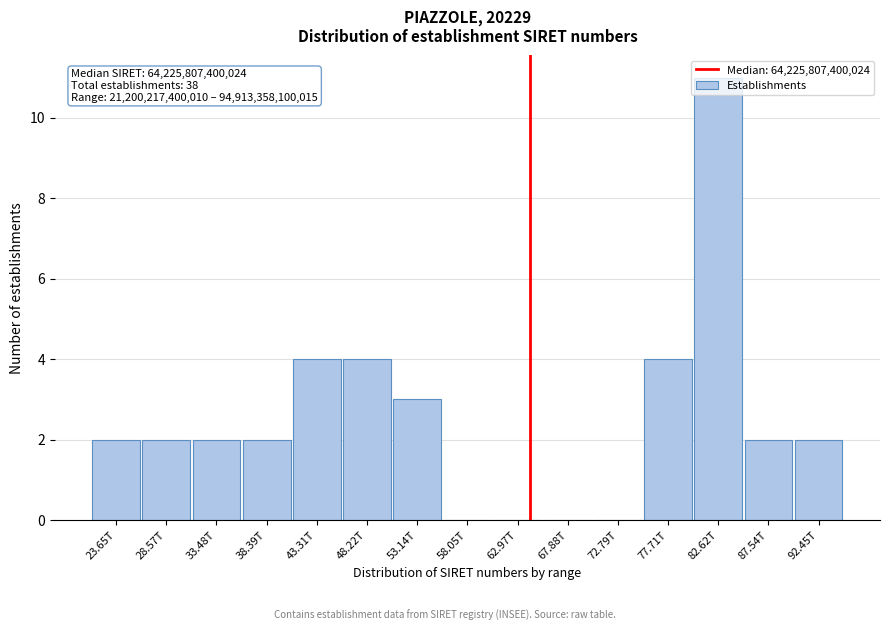

Is it true that the value at 38.39T is 2?

True